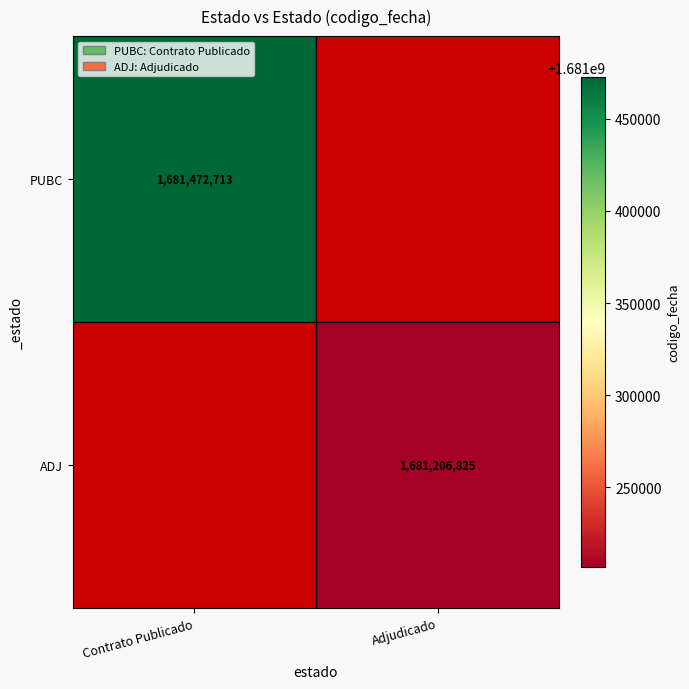

Is it true that PUBC equals 933004499 at Contrato Publicado?

False